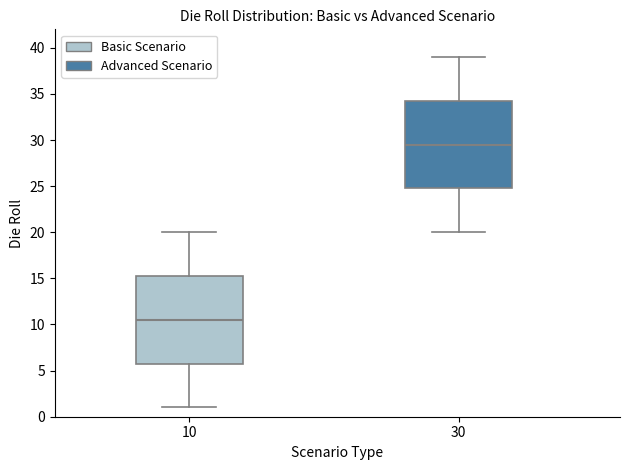

Which box's median line is the highest?

30